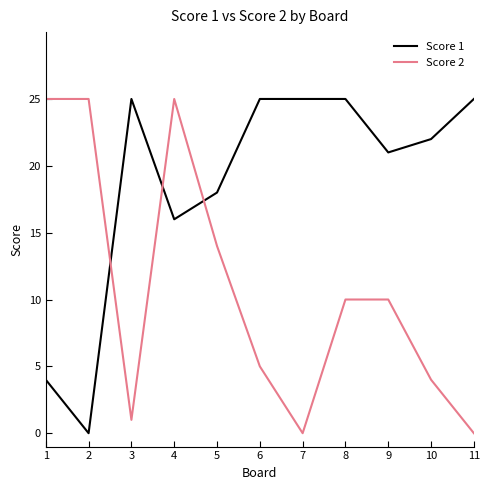

Rank the series by their average value, from lowest to highest.

Score 2, Score 1